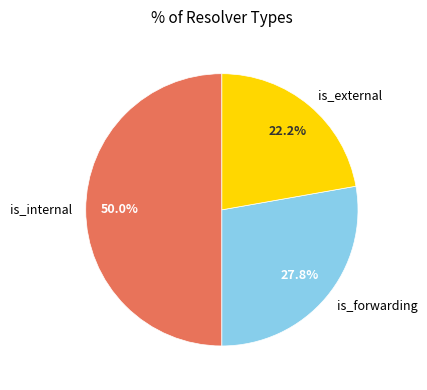

To the nearest percent, what is the difference between the is_internal and is_external slice percentages?

28%